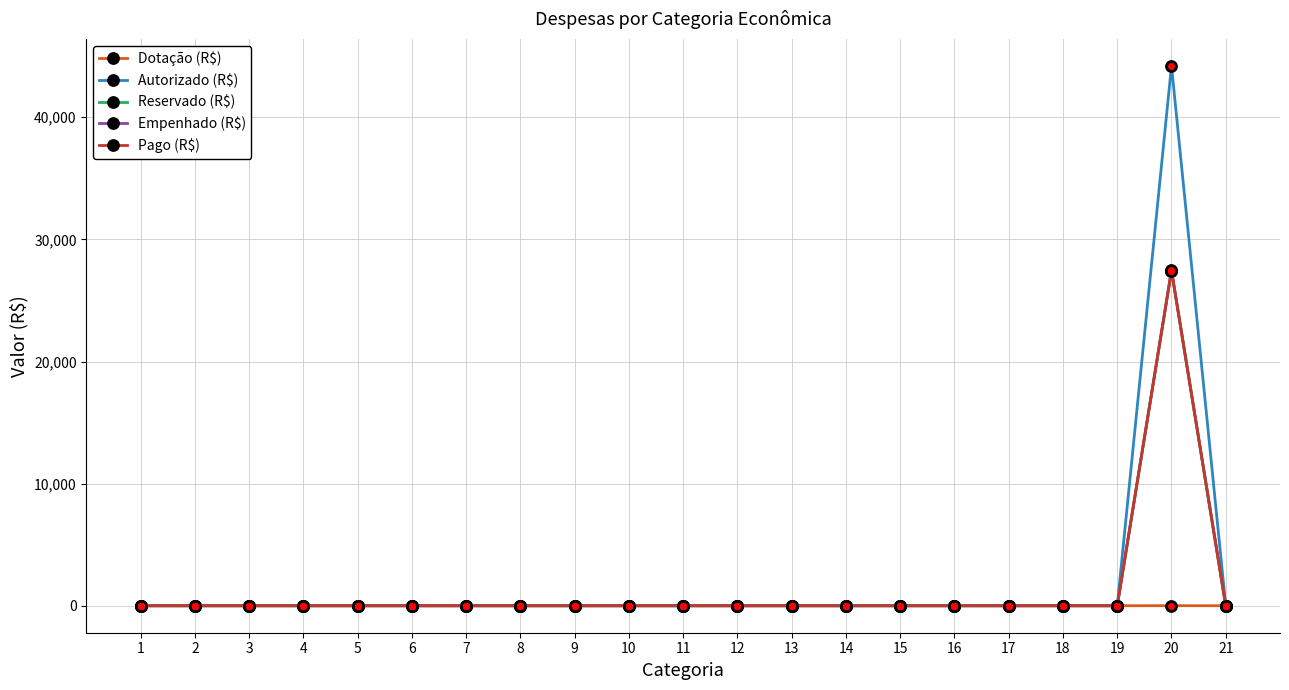

What is the difference between the maximum and second lowest values in the Empenhado (R$) series?

27449.5